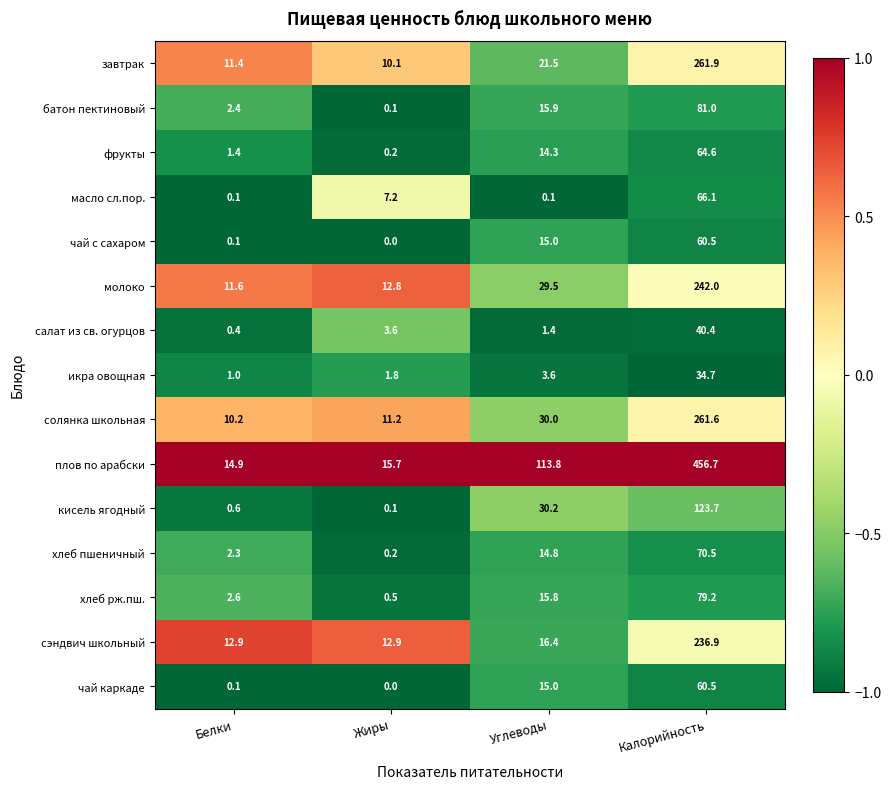

True or false: хлеб пшеничный has a value of 2.3 at Белки.

True